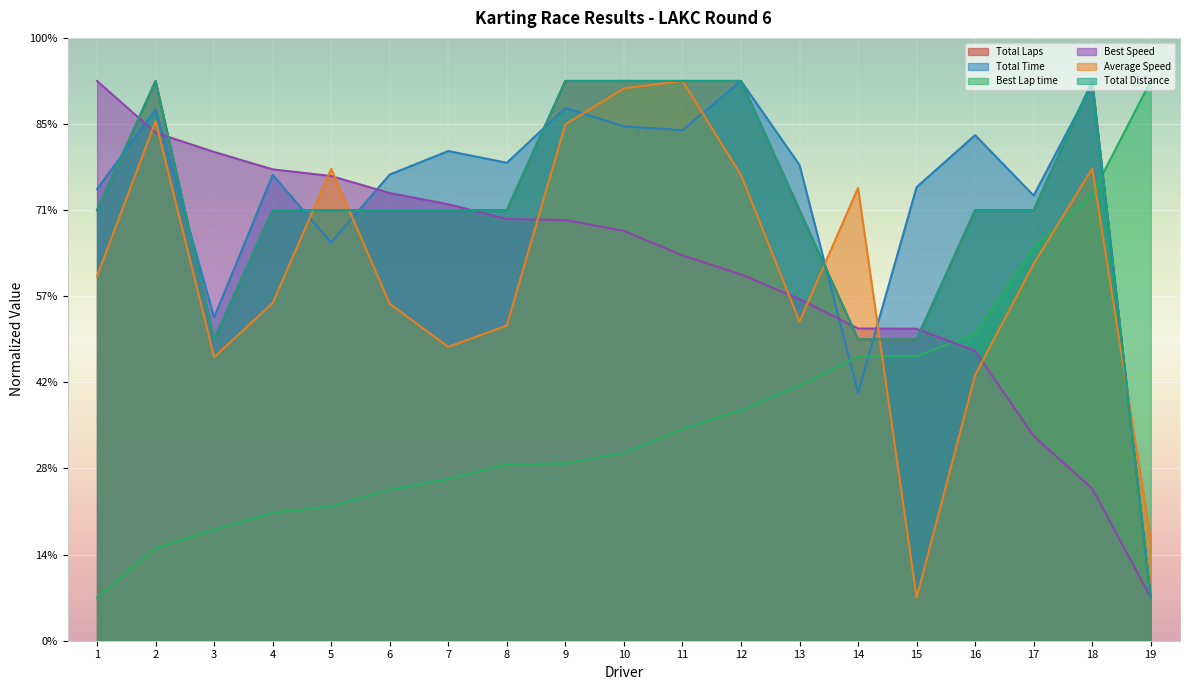

Does the chart display data point markers on the line(s)?

No